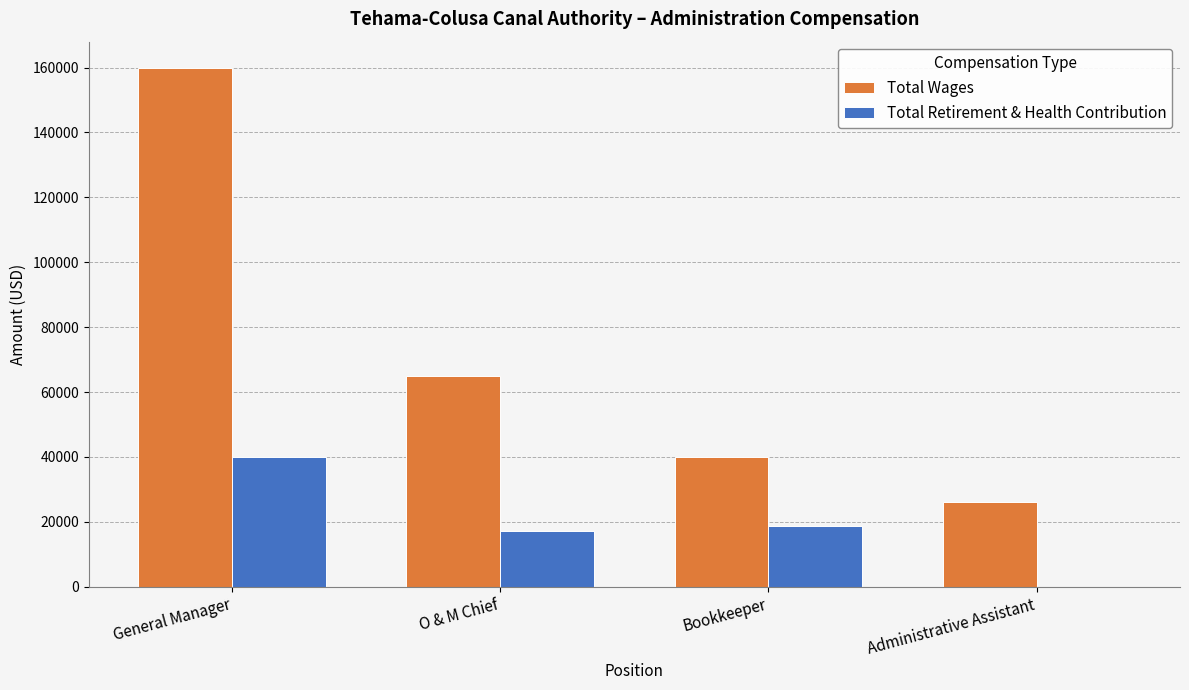

The Total Wages series shows 9815 at Bookkeeper. True or false?

False